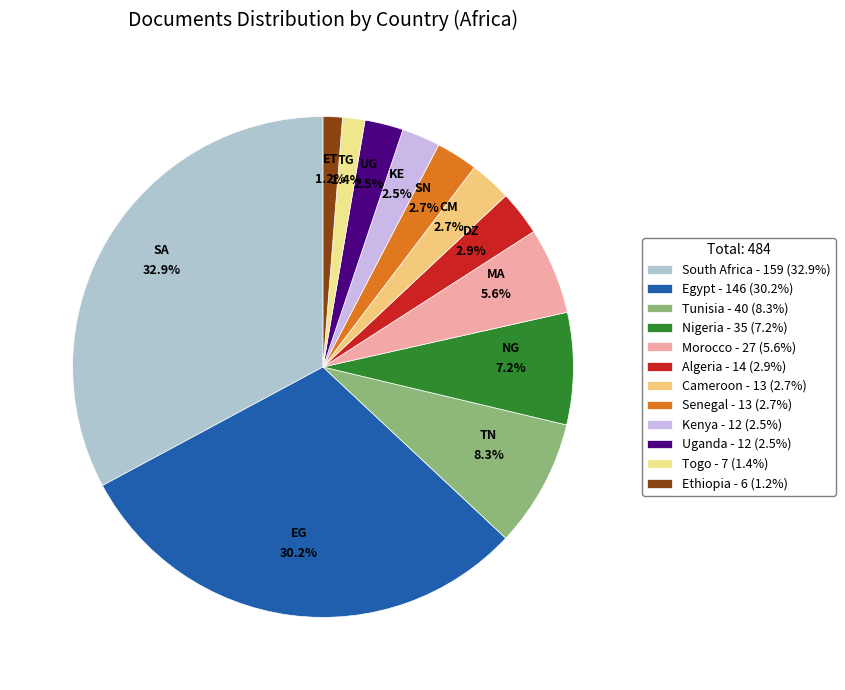

The Egypt slice represents 30% of the pie. True or false?

True